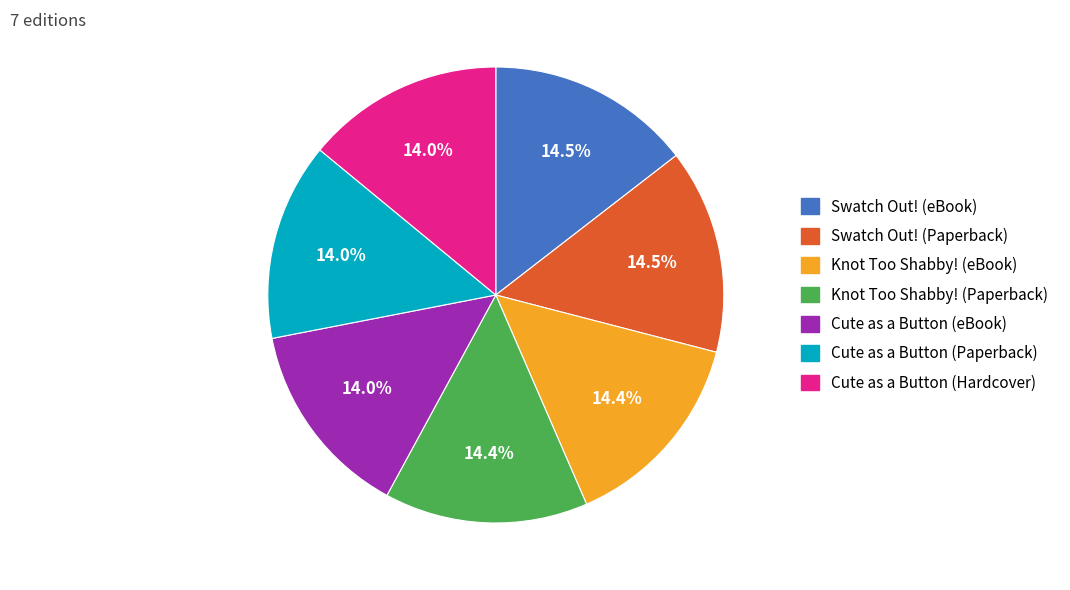

How much of the chart is everything except Swatch Out! (Paperback)?

85.5%